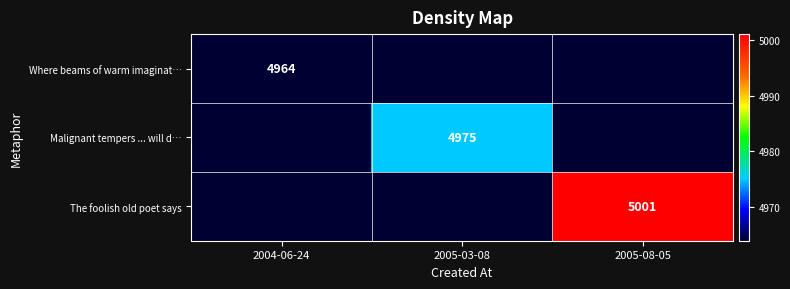

The value of Where beams of warm imaginat… at 2004-06-24 is 4964. True or false?

True